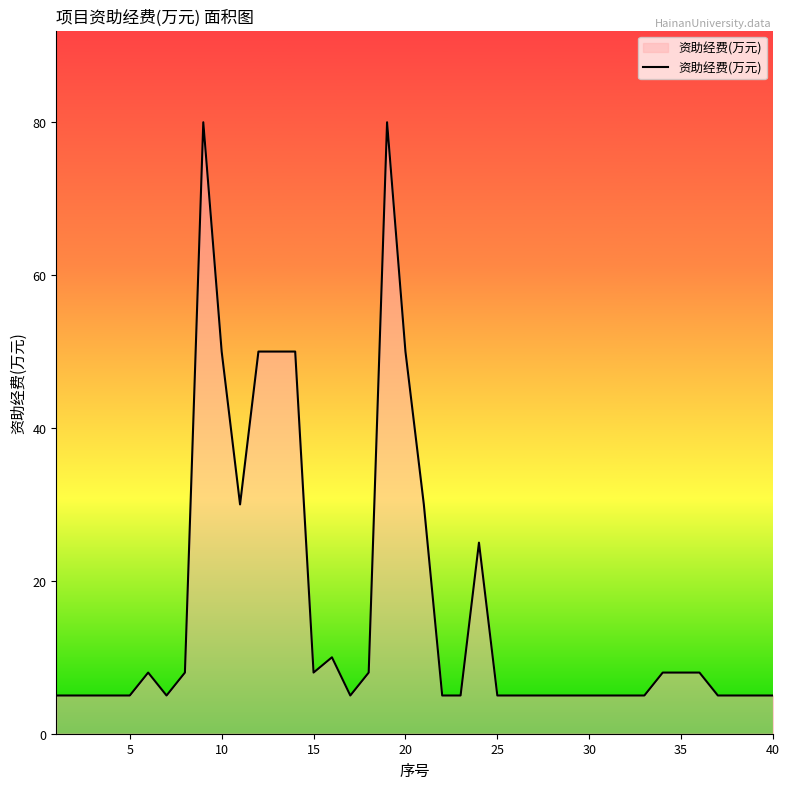

What is the smallest value displayed?

5